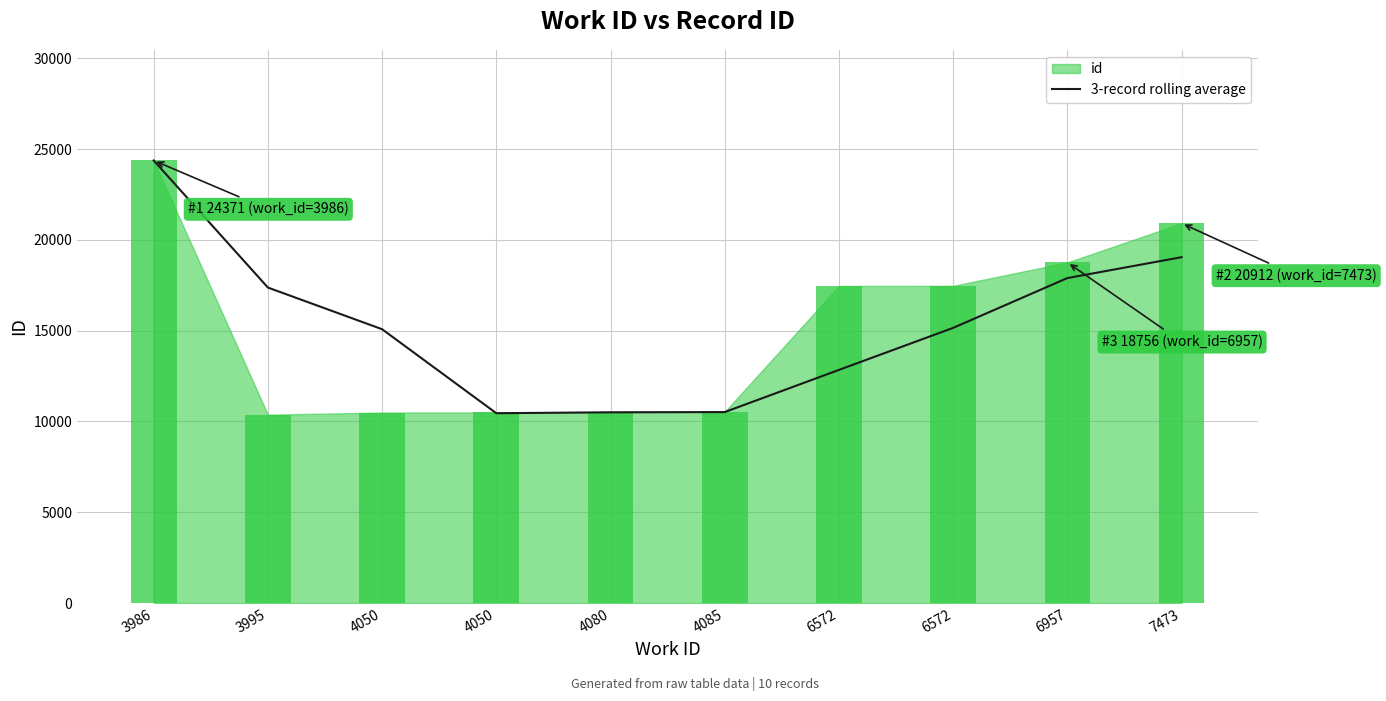

At which label does the data first exceed 15152?

3986